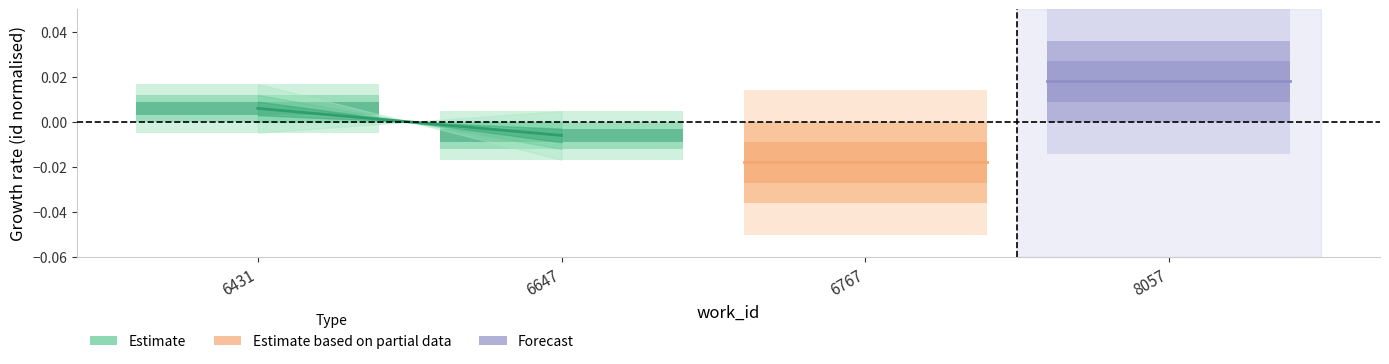

Which has a higher value, 6431 or 6647?

6431